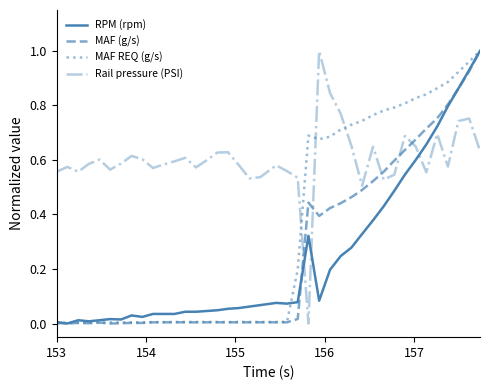

Which series has the largest total across all categories?

Rail pressure (PSI)